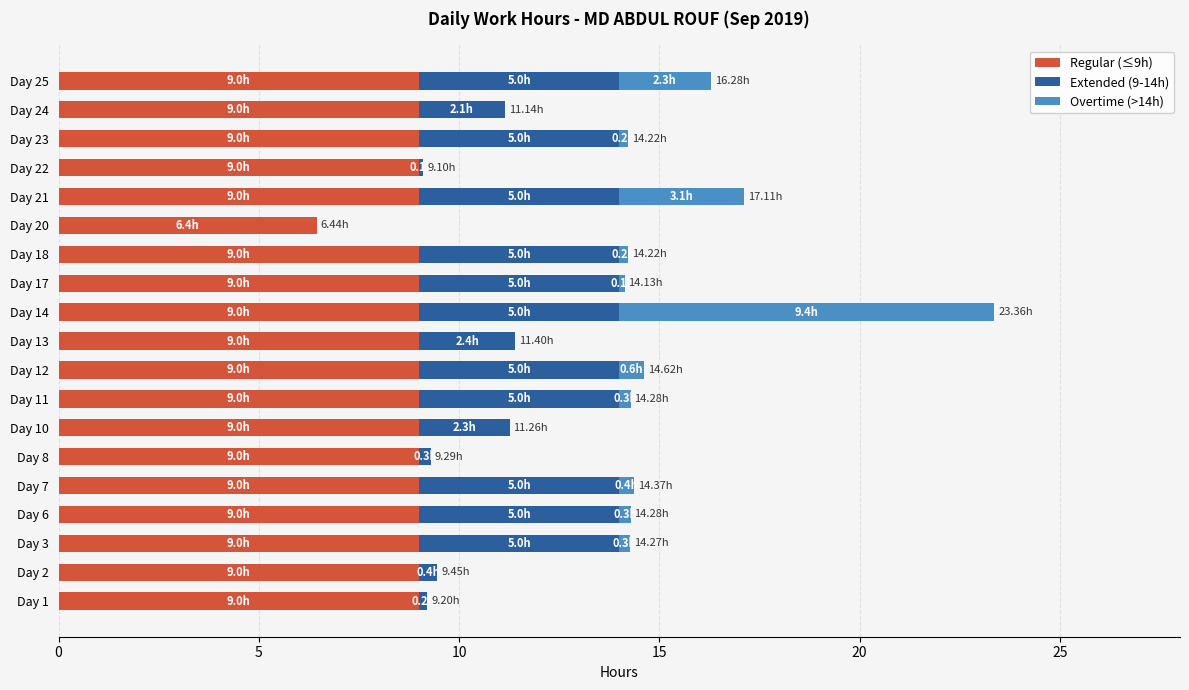

At which category is the sum across all series the highest?

Day 14